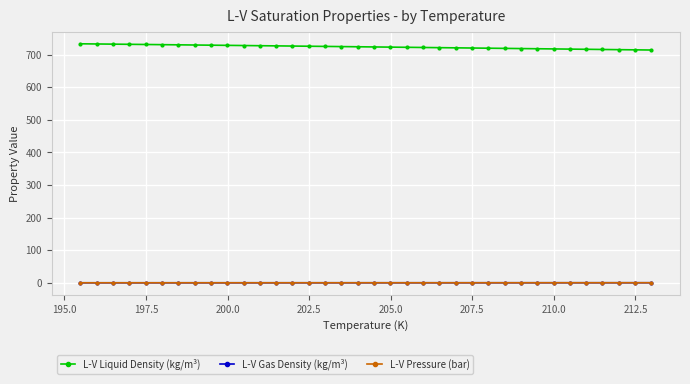

At how many categories does at least one series exceed 291?

36